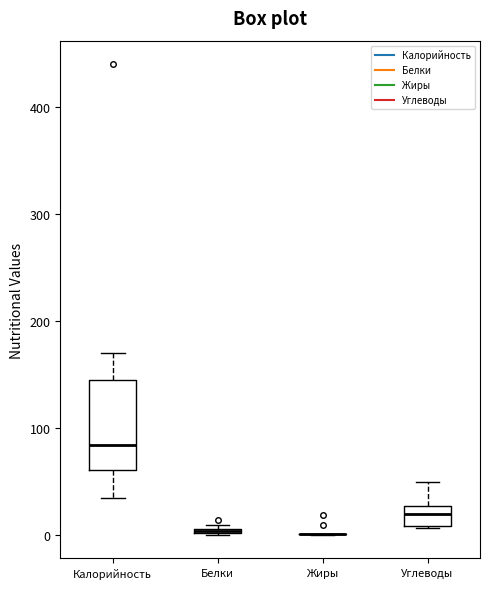

Comparing the boxes themselves (not the whiskers), which one is the tallest?

Калорийность